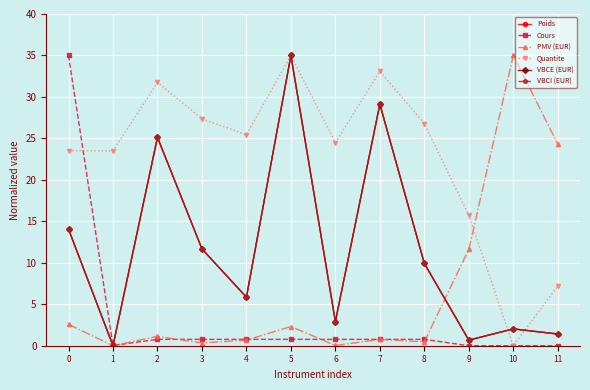

Where is the first local maximum for VBCI (EUR)?

2